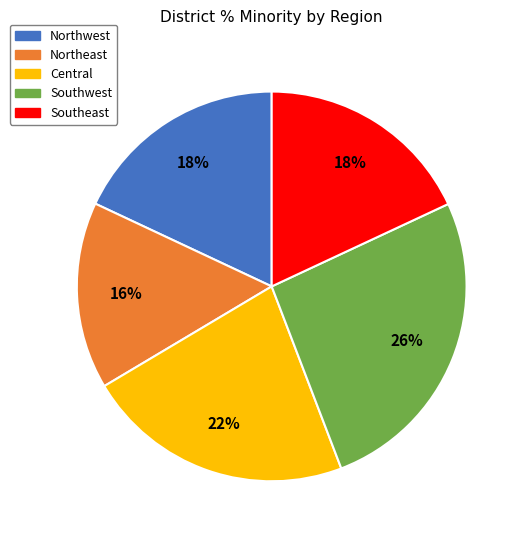

Count the number of slices in the pie.

5